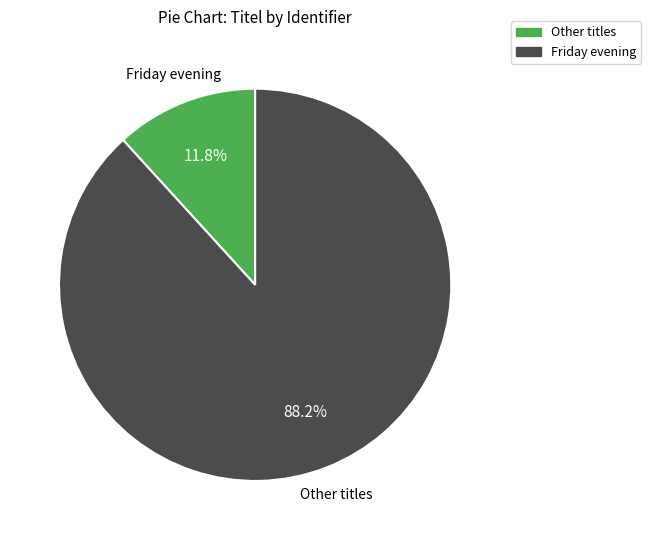

Count the number of slices in the pie.

2